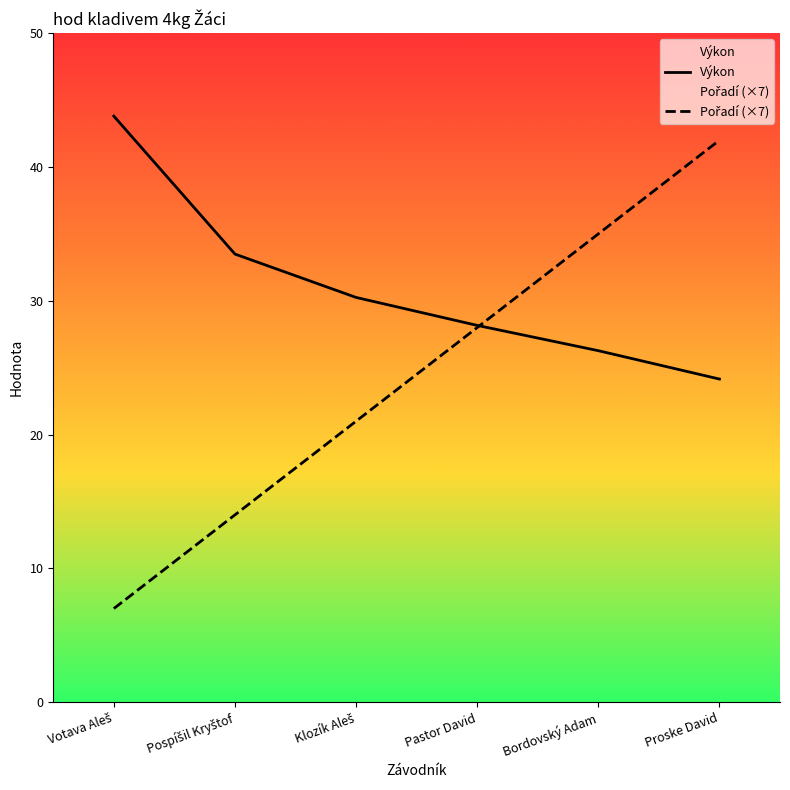

At which label does Pořadí (×7) reach its minimum?

Votava Aleš